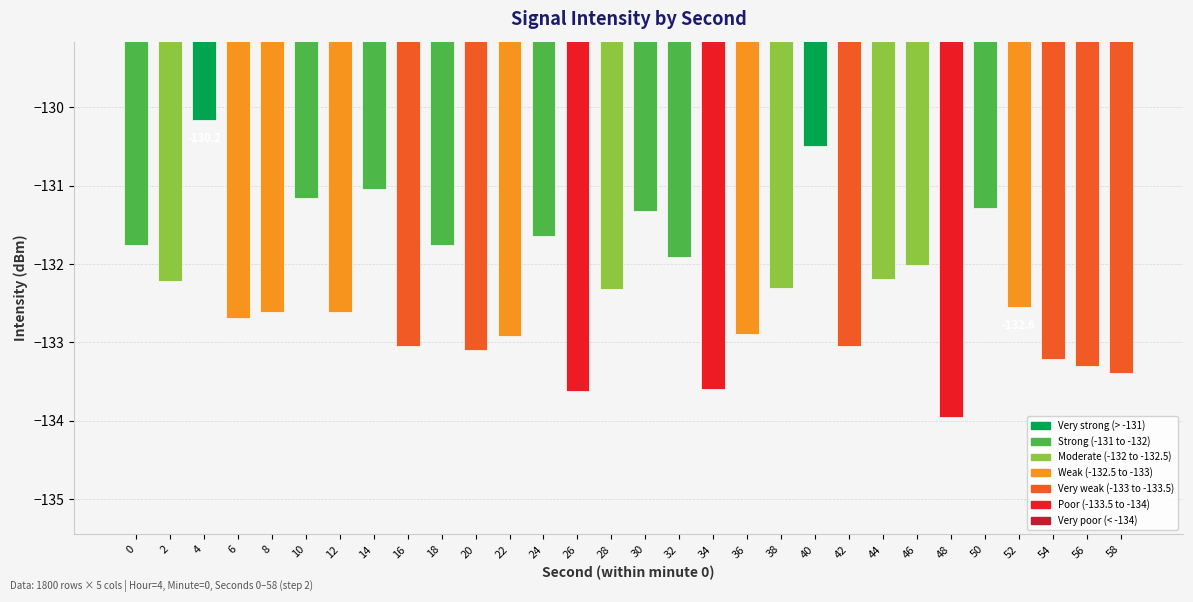

What is the difference between the maximum and minimum values?

3.8